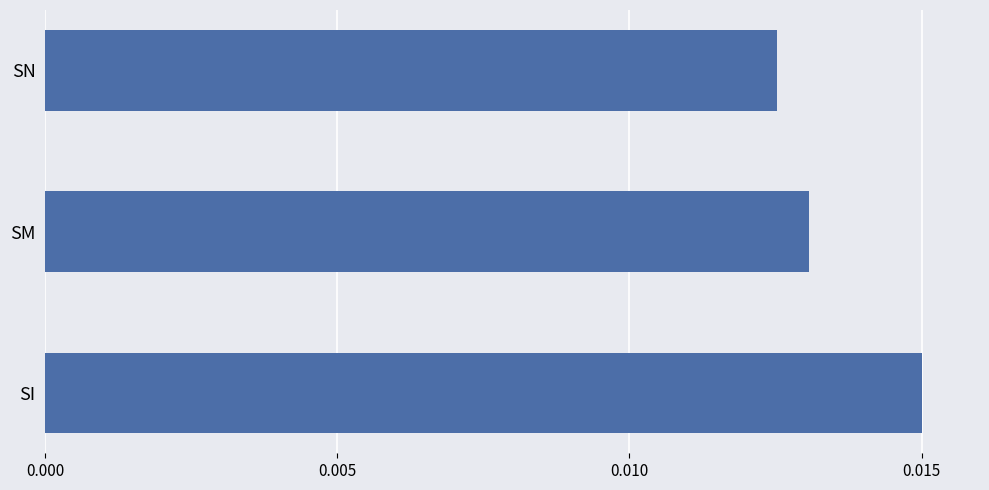

How many values are between 0 and 1?

3